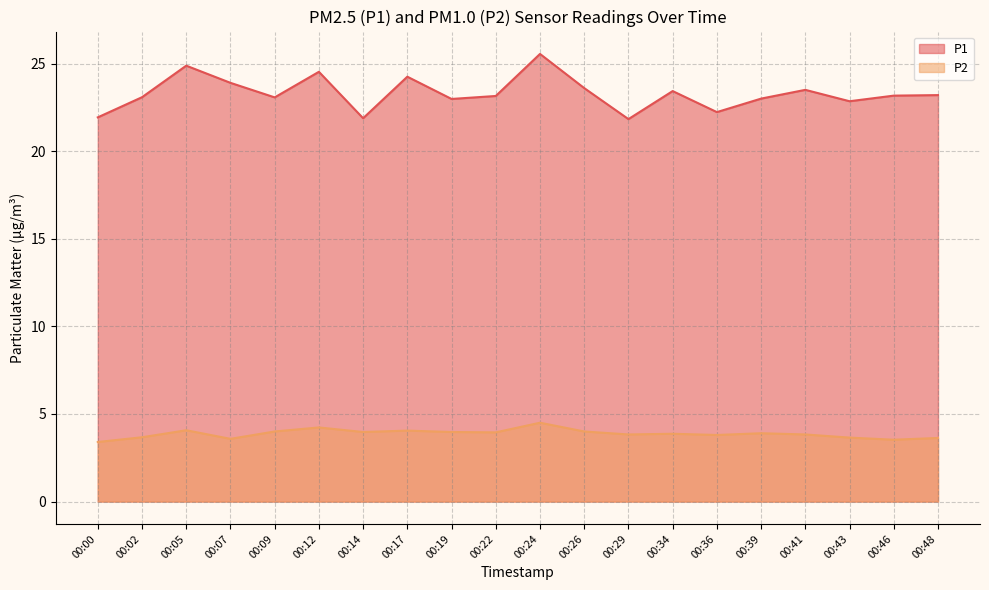

At 00:12, list the series in order from largest to smallest.

P1, P2